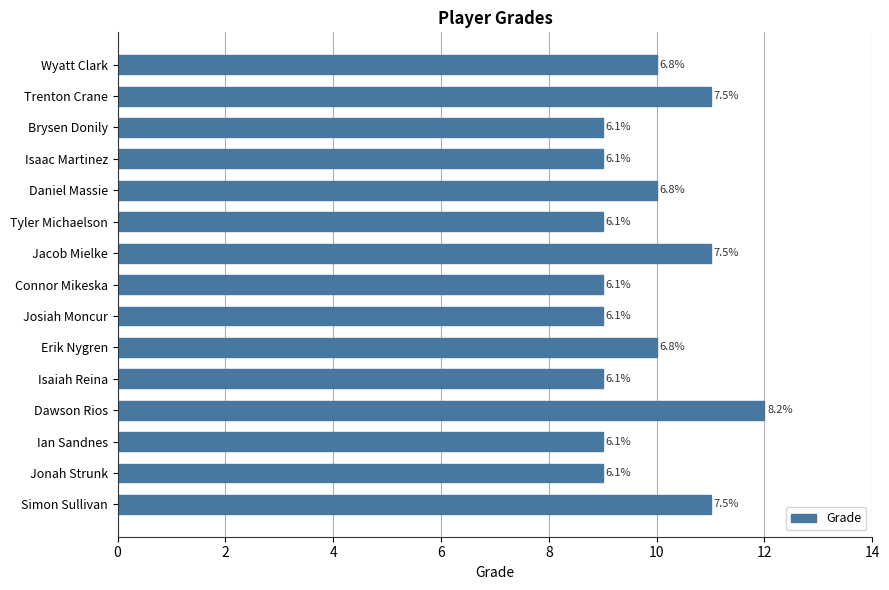

How many bars are there in total?

15